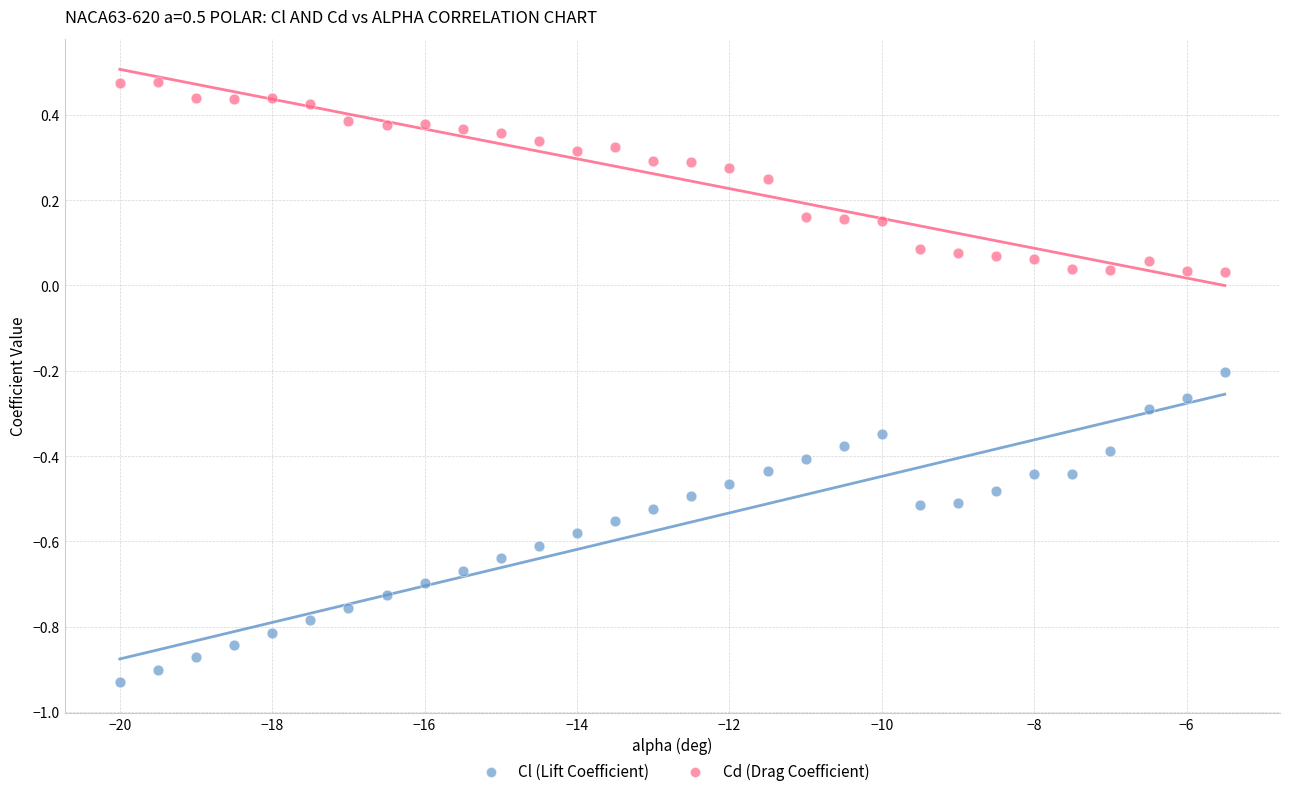

Which series has the largest Y range (max minus min)?

Cl (Lift Coefficient)